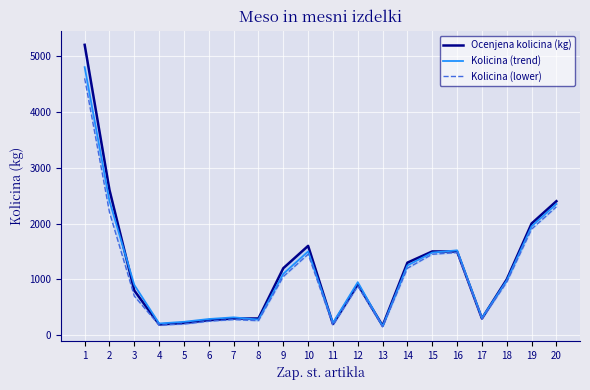

Where is the first local maximum for Kolicina (trend)?

7